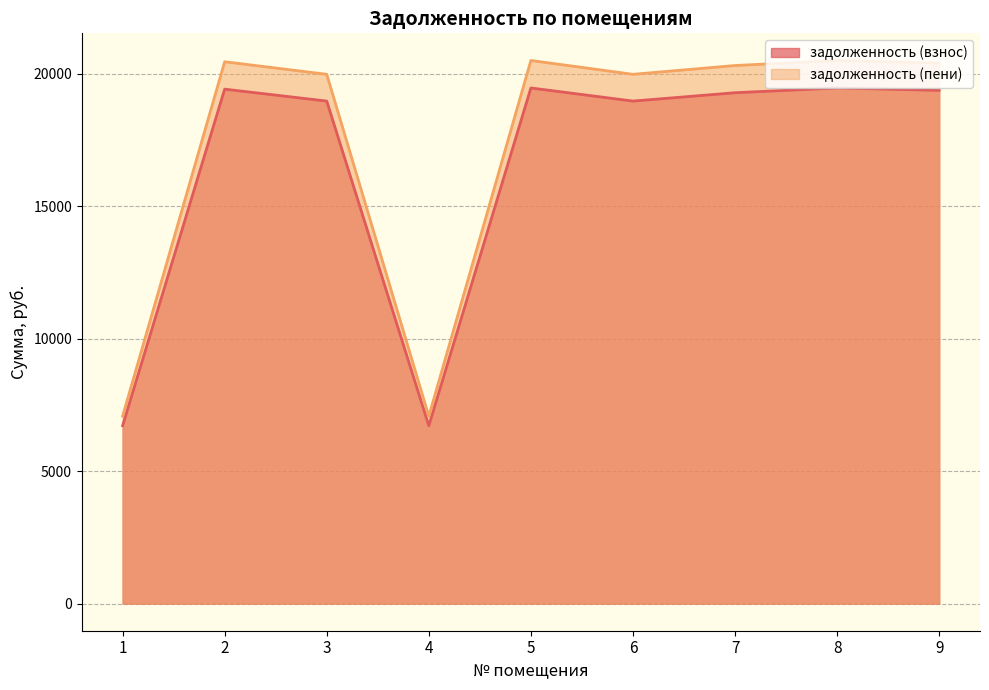

Is the value of задолженность (взнос) at 2 greater than the value of задолженность (пени) at 2?

No